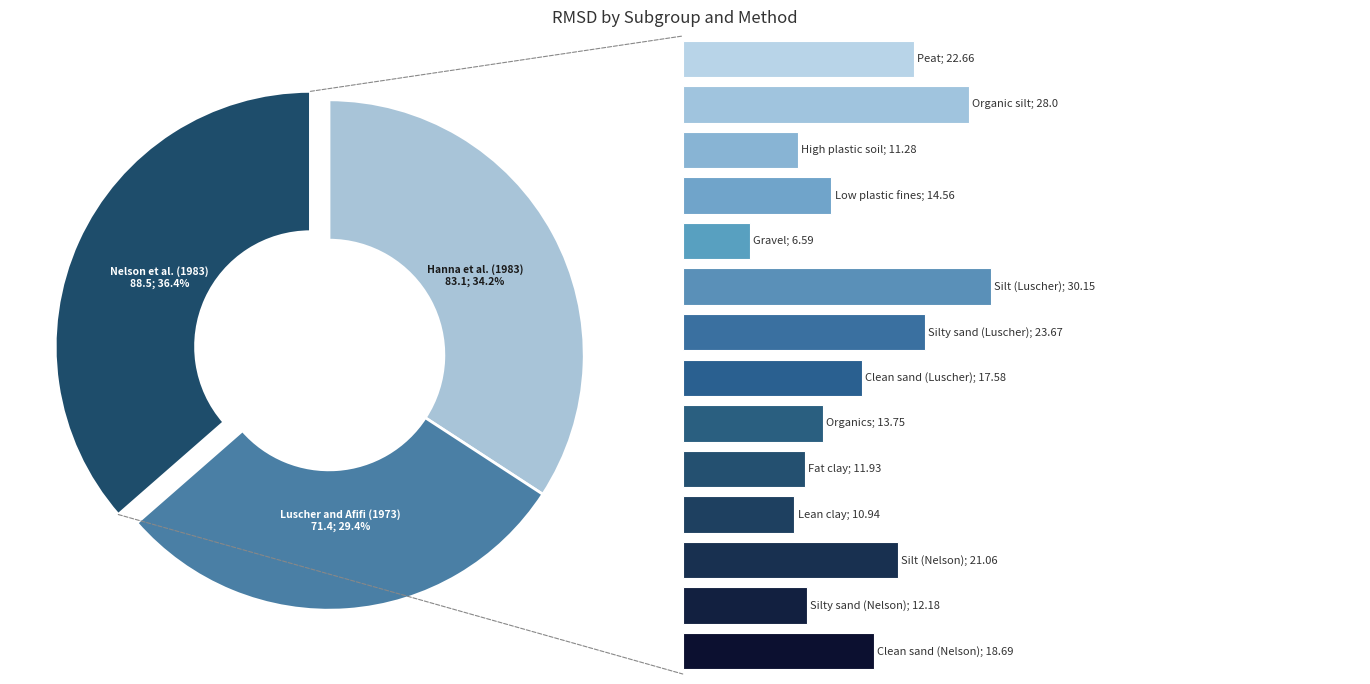

What is the change in value from High plastic soil to Organics?

+2.5